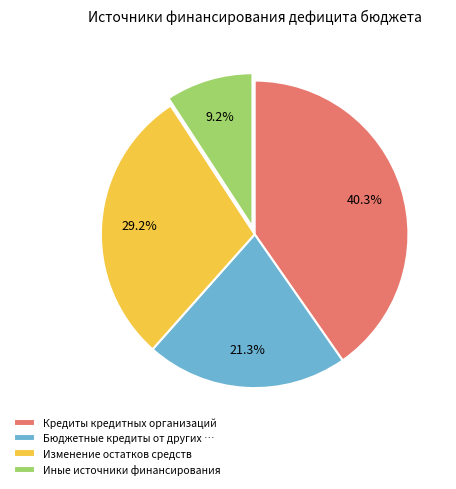

Approximately how many times larger is the value at Кредиты кредитных организаций compared to Изменение остатков средств?

1.4